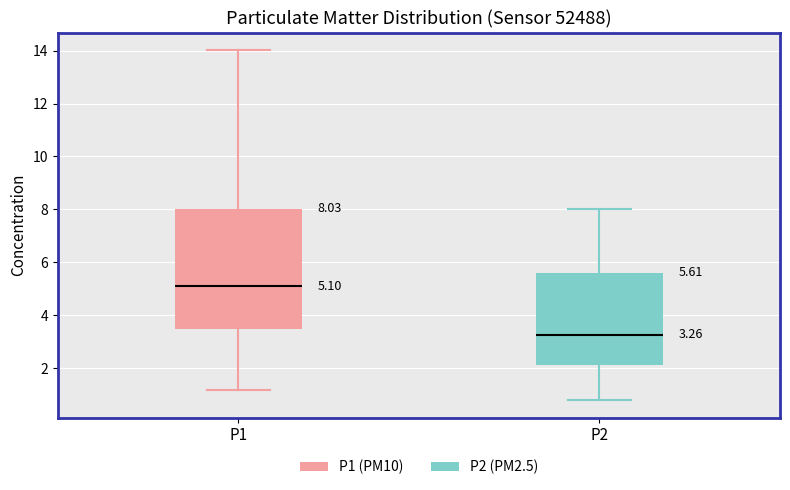

Comparing the boxes themselves (not the whiskers), which one is the tallest?

P1